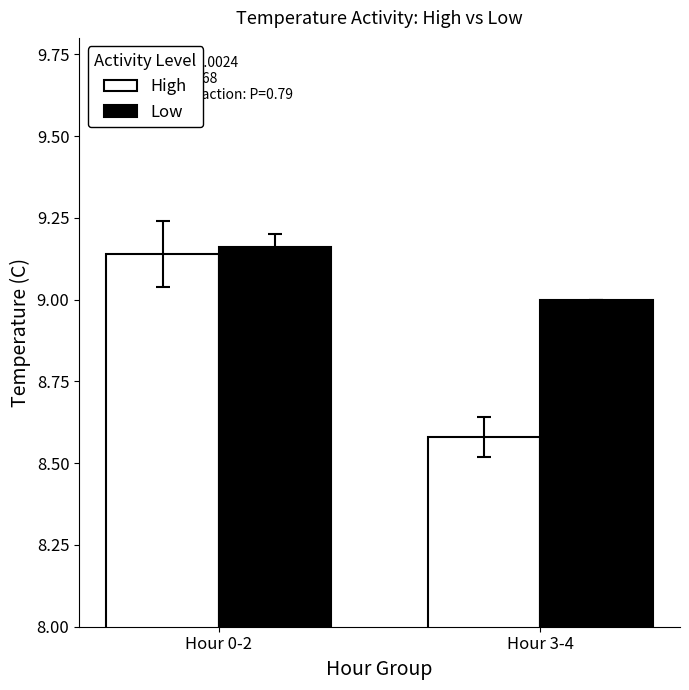

What is the label of the 1st bar from the right?

Hour 3-4